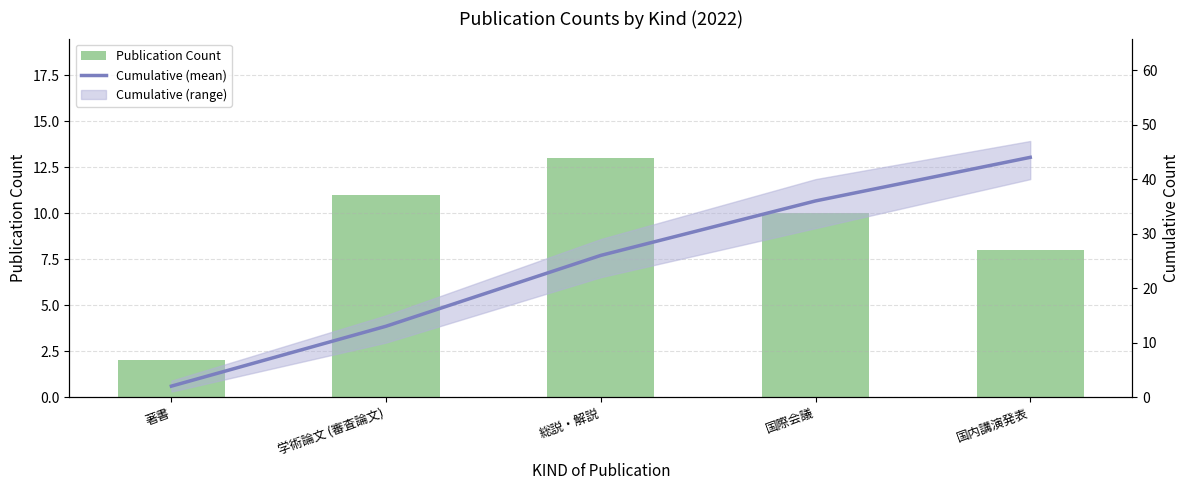

List the series in order of their overall mean, highest first.

Cumulative (mean), Publication Count